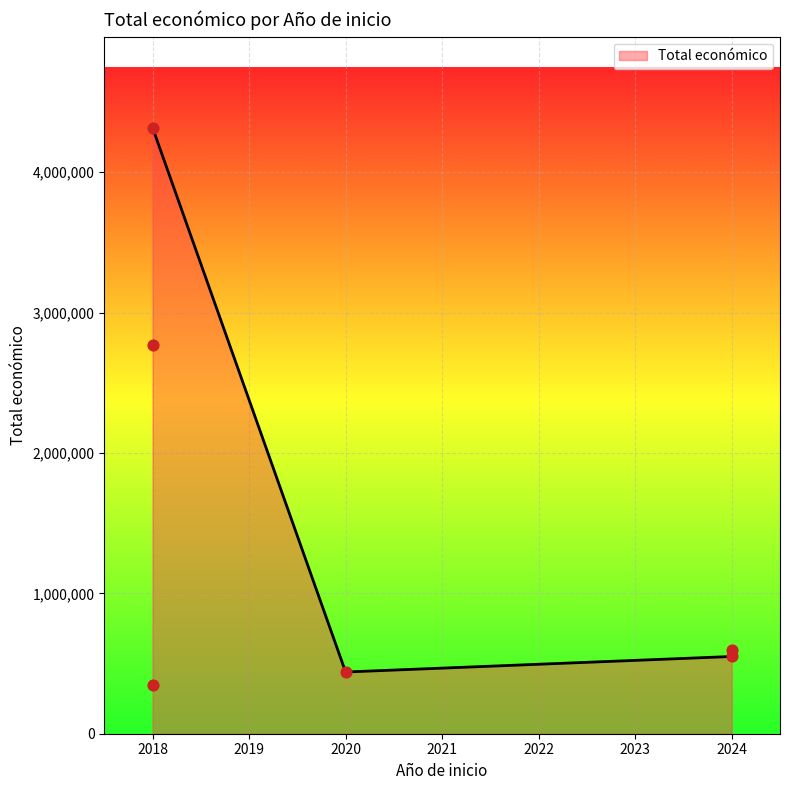

Between 2018 and 2024, which is larger?

2018